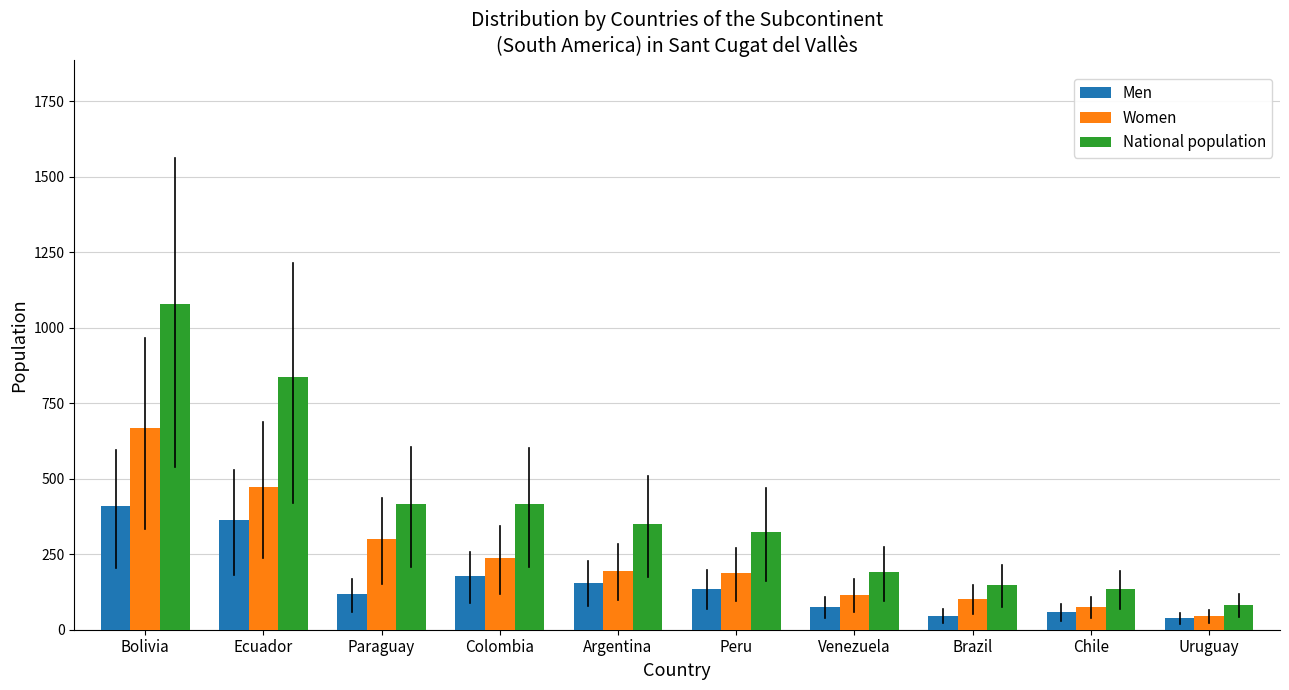

What is the highest value of the Men series?

411